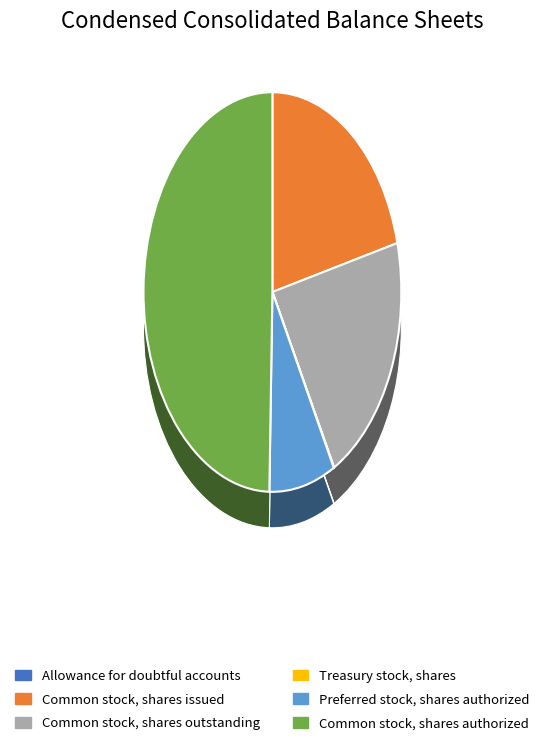

Rank the categories by value from lowest to highest.

Allowance for doubtful accounts, Treasury stock, shares, Preferred stock, shares authorized, Common stock, shares outstanding, Common stock, shares issued, Common stock, shares authorized